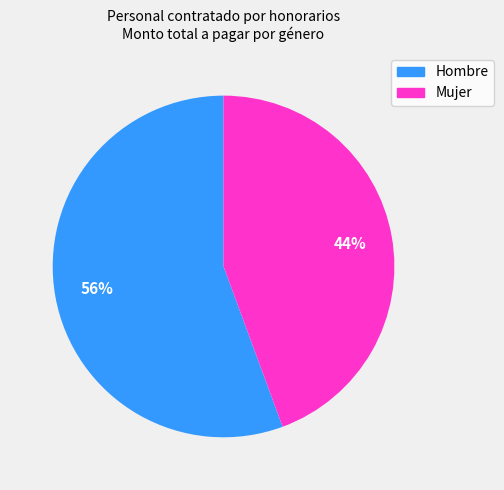

Is the sum of Hombre and Mujer greater than half?

Yes